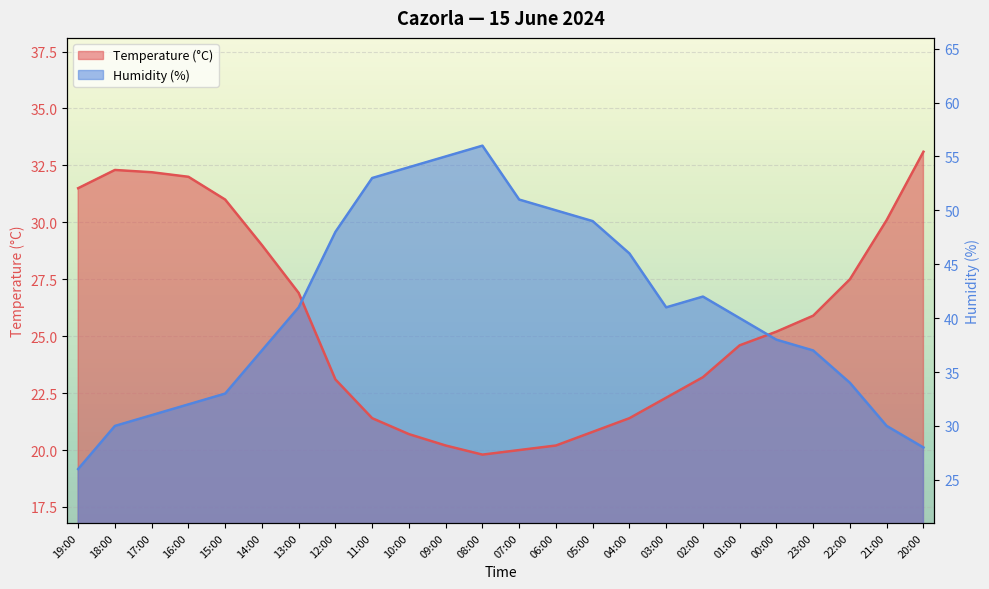

How many series are shown in this chart?

2